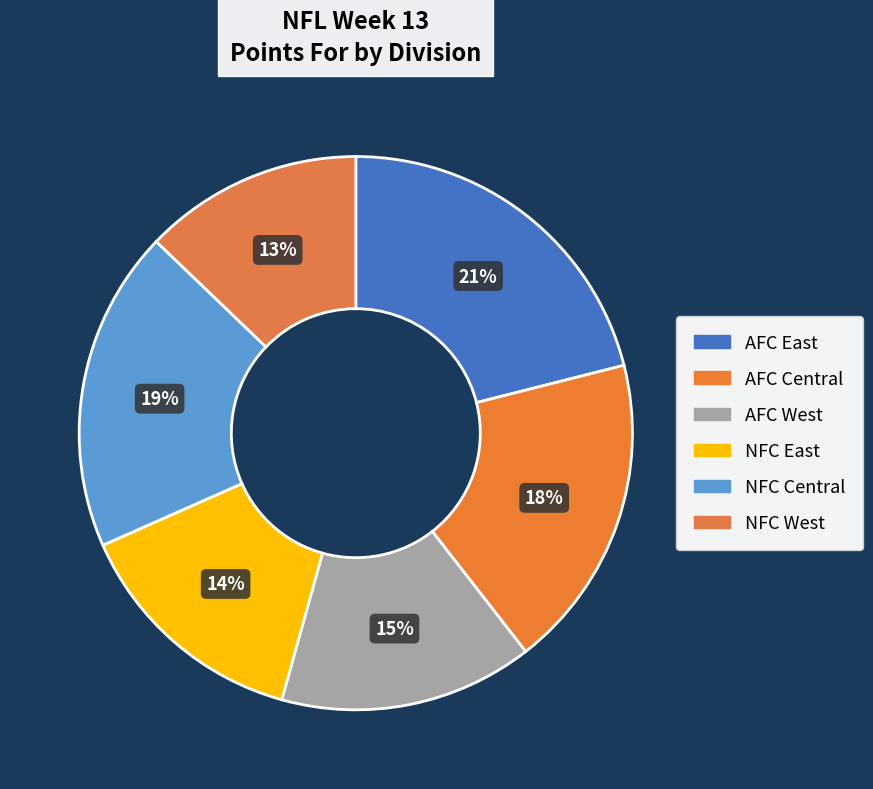

How many slices are in this pie chart?

6